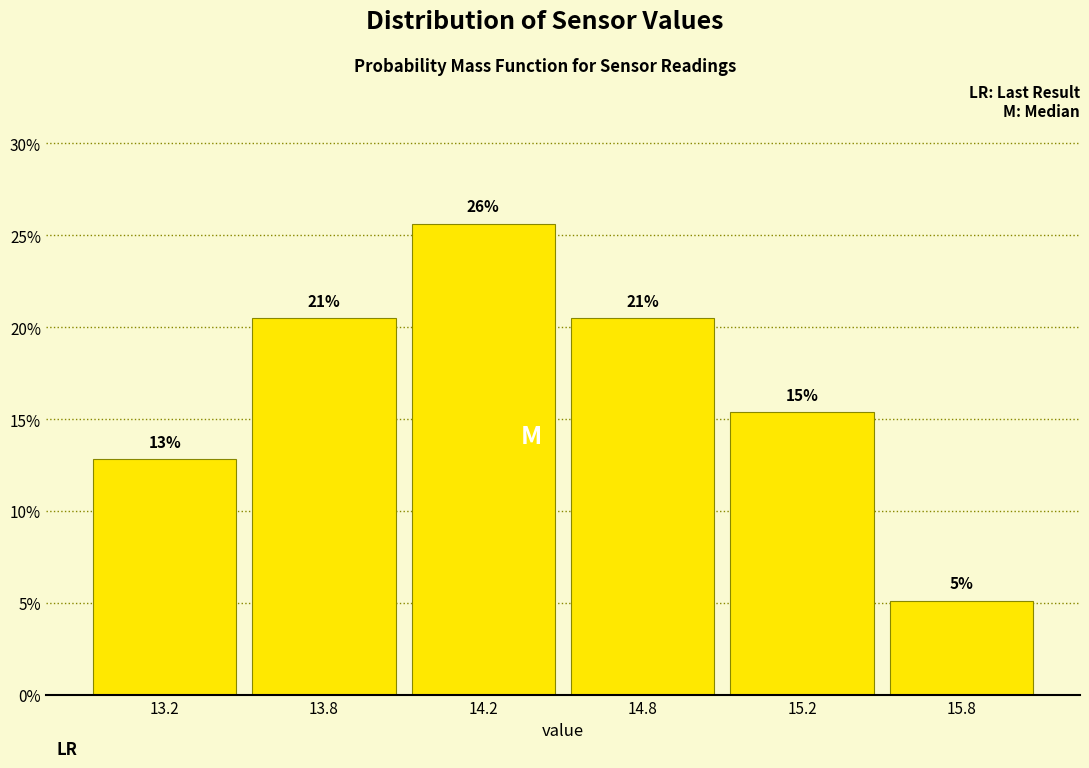

How many bars are there in total?

6